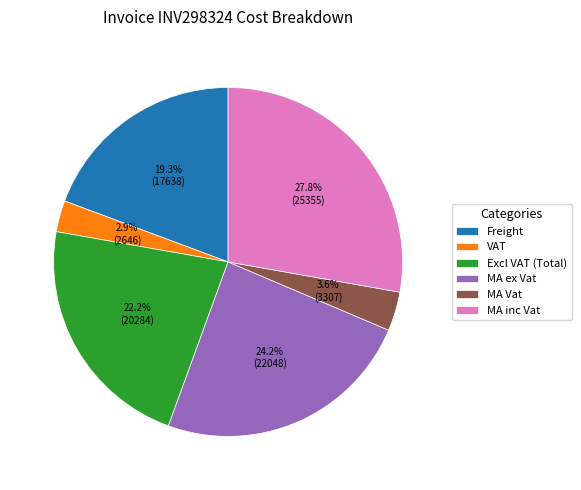

True or false: VAT accounts for 3% of the total.

True